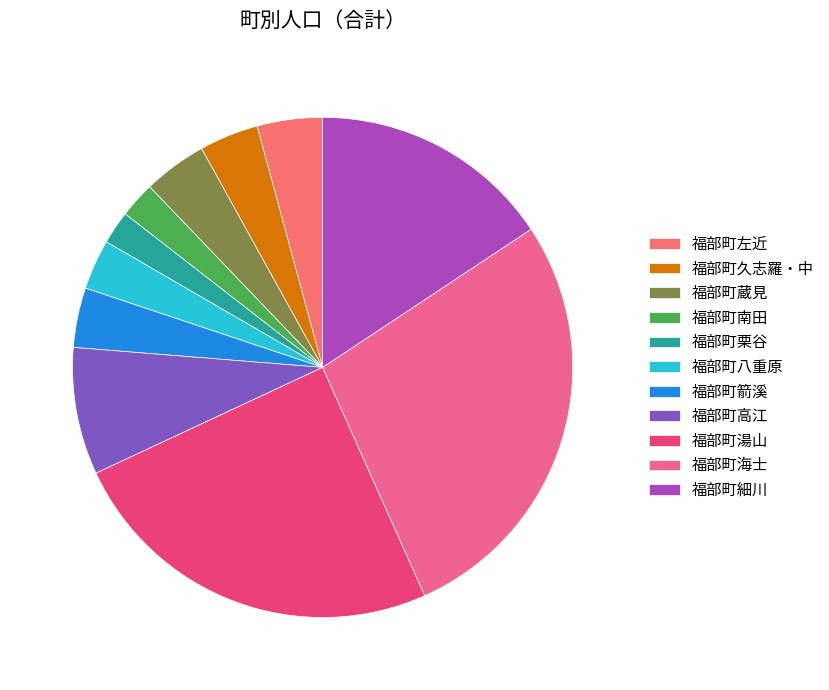

To the nearest percent, what is the combined percentage of 福部町海士 and 福部町湯山?

52%